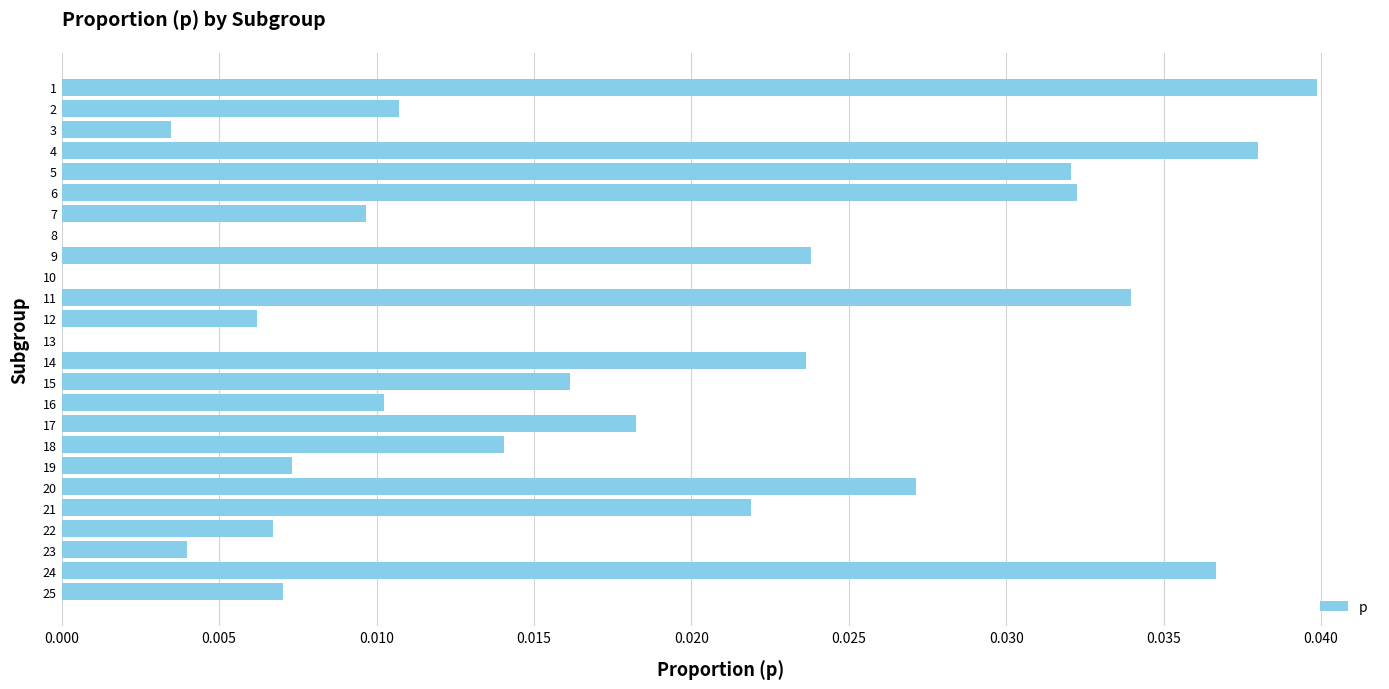

True or false: the data shows 0.0 at 16.

True